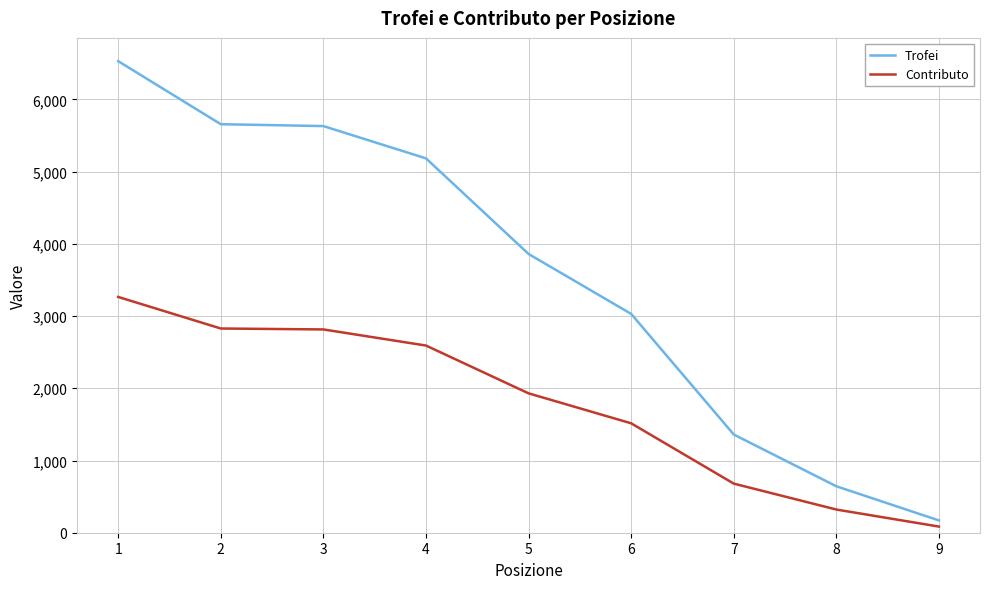

Is it true that Trofei equals 2508 at 4?

False